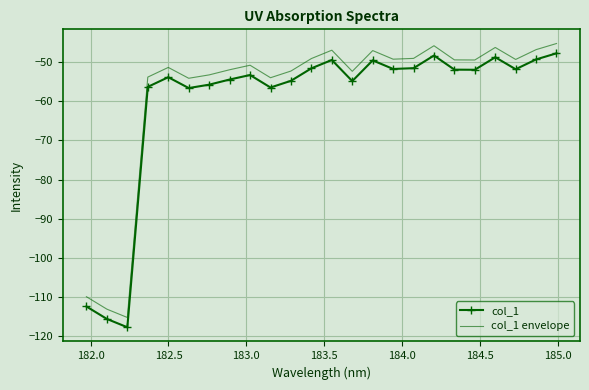

List the series in order of their peak value, lowest first.

col_1, col_1 envelope